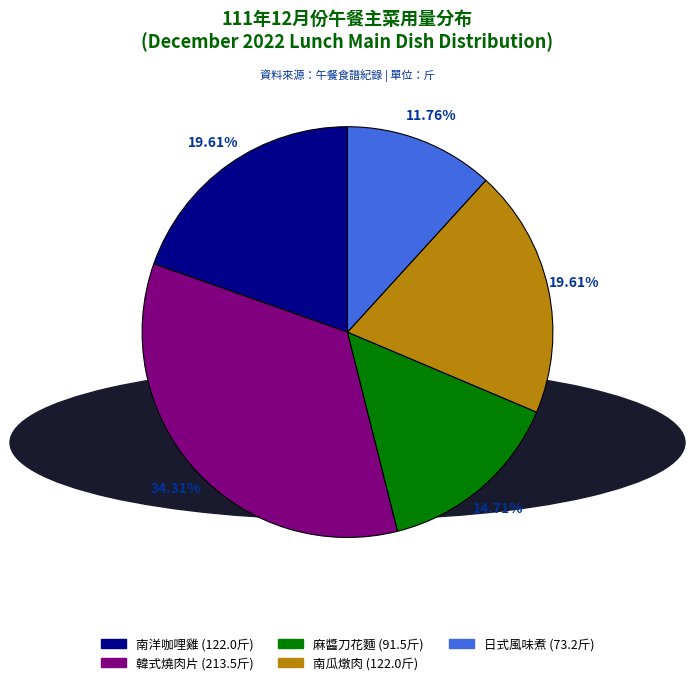

How many slices are in this pie chart?

5